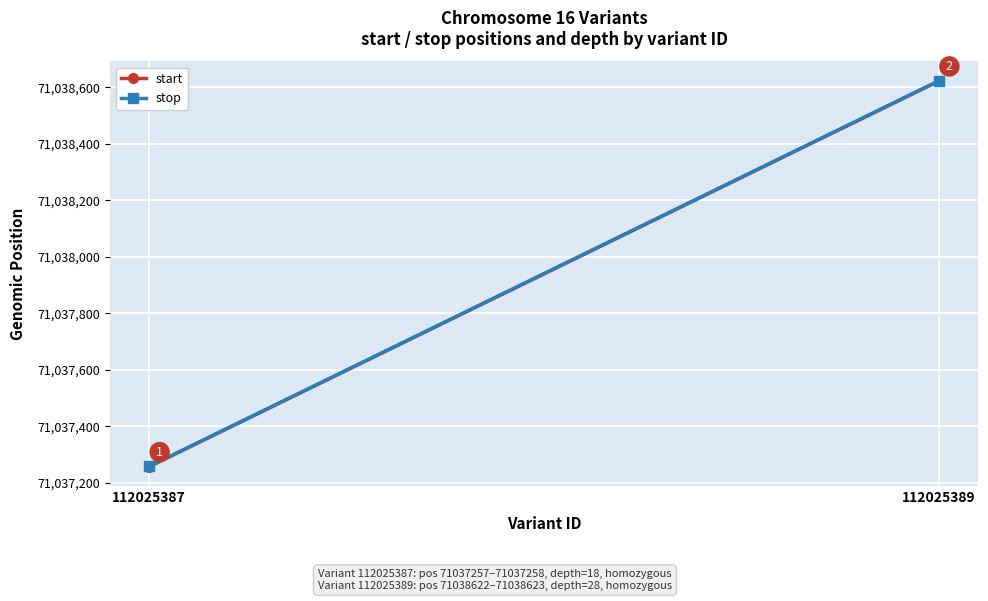

How many lines are shown in the chart?

2